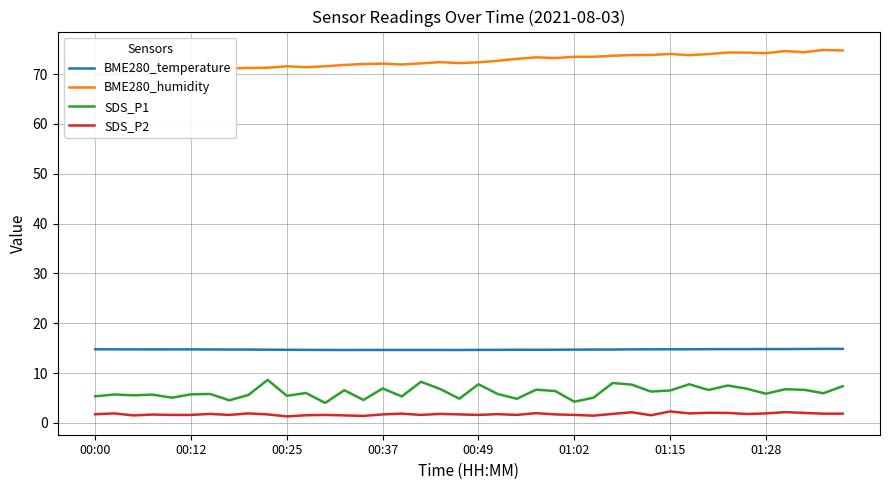

Count the number of categories in the chart.

40